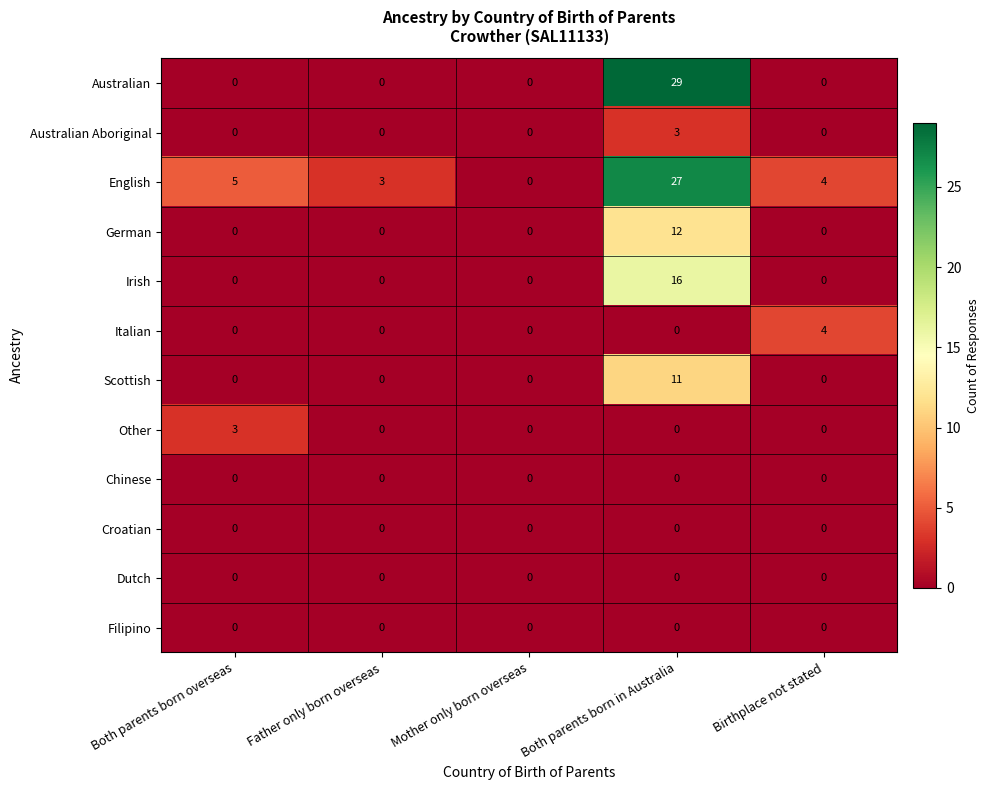

At which category is the sum across all series the highest?

Both parents born in Australia